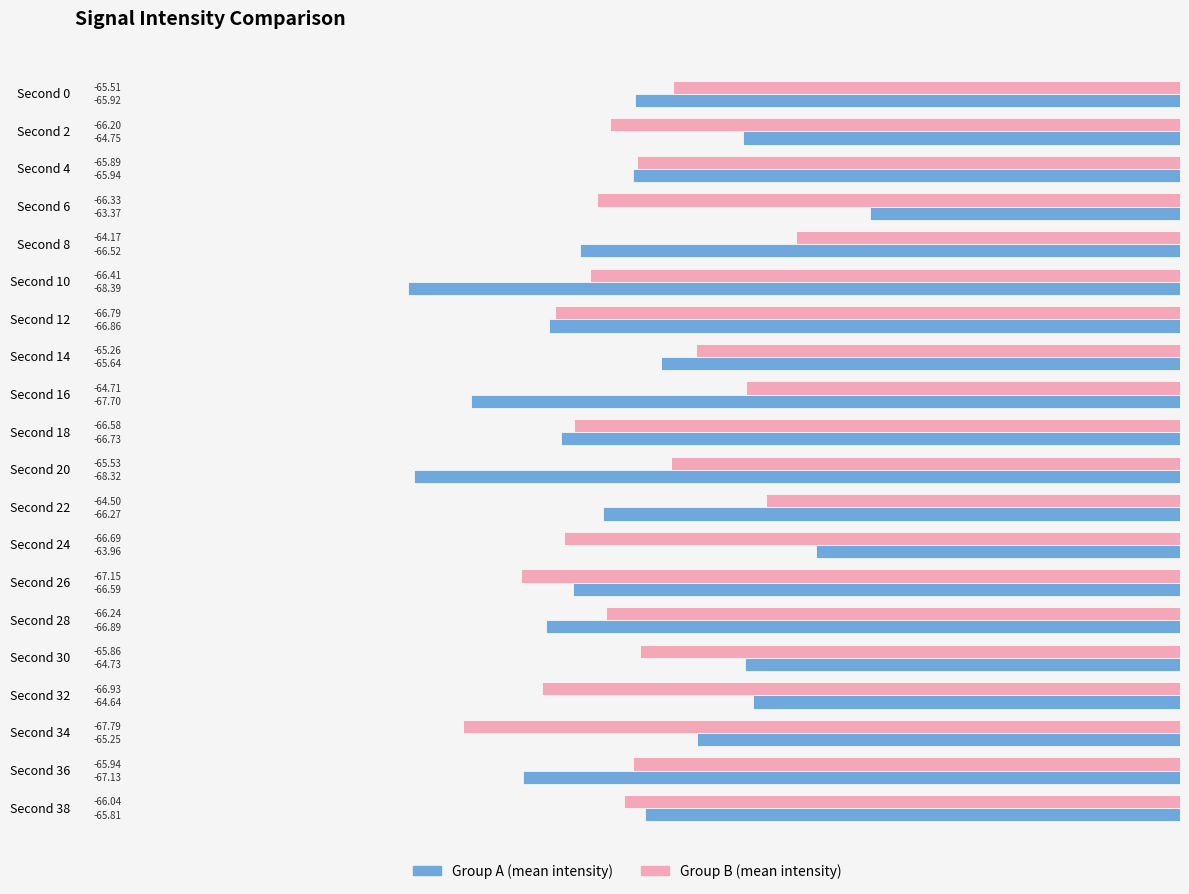

What is the highest value of the Group B (mean intensity) series?

-64.2